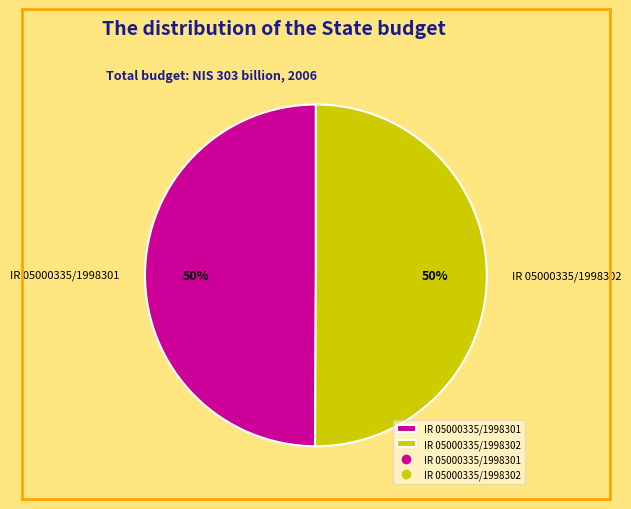

To the nearest percent, what percentage of the pie is IR 05000335/1998302?

50%